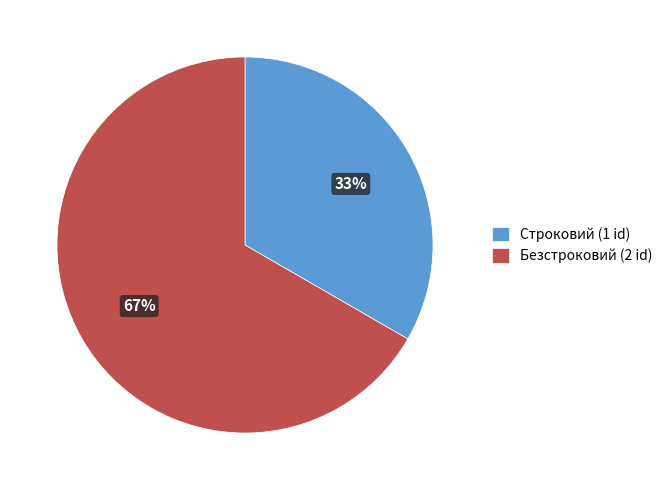

Is the sum of Строковий (1 id) and Безстроковий (2 id) greater than half?

Yes